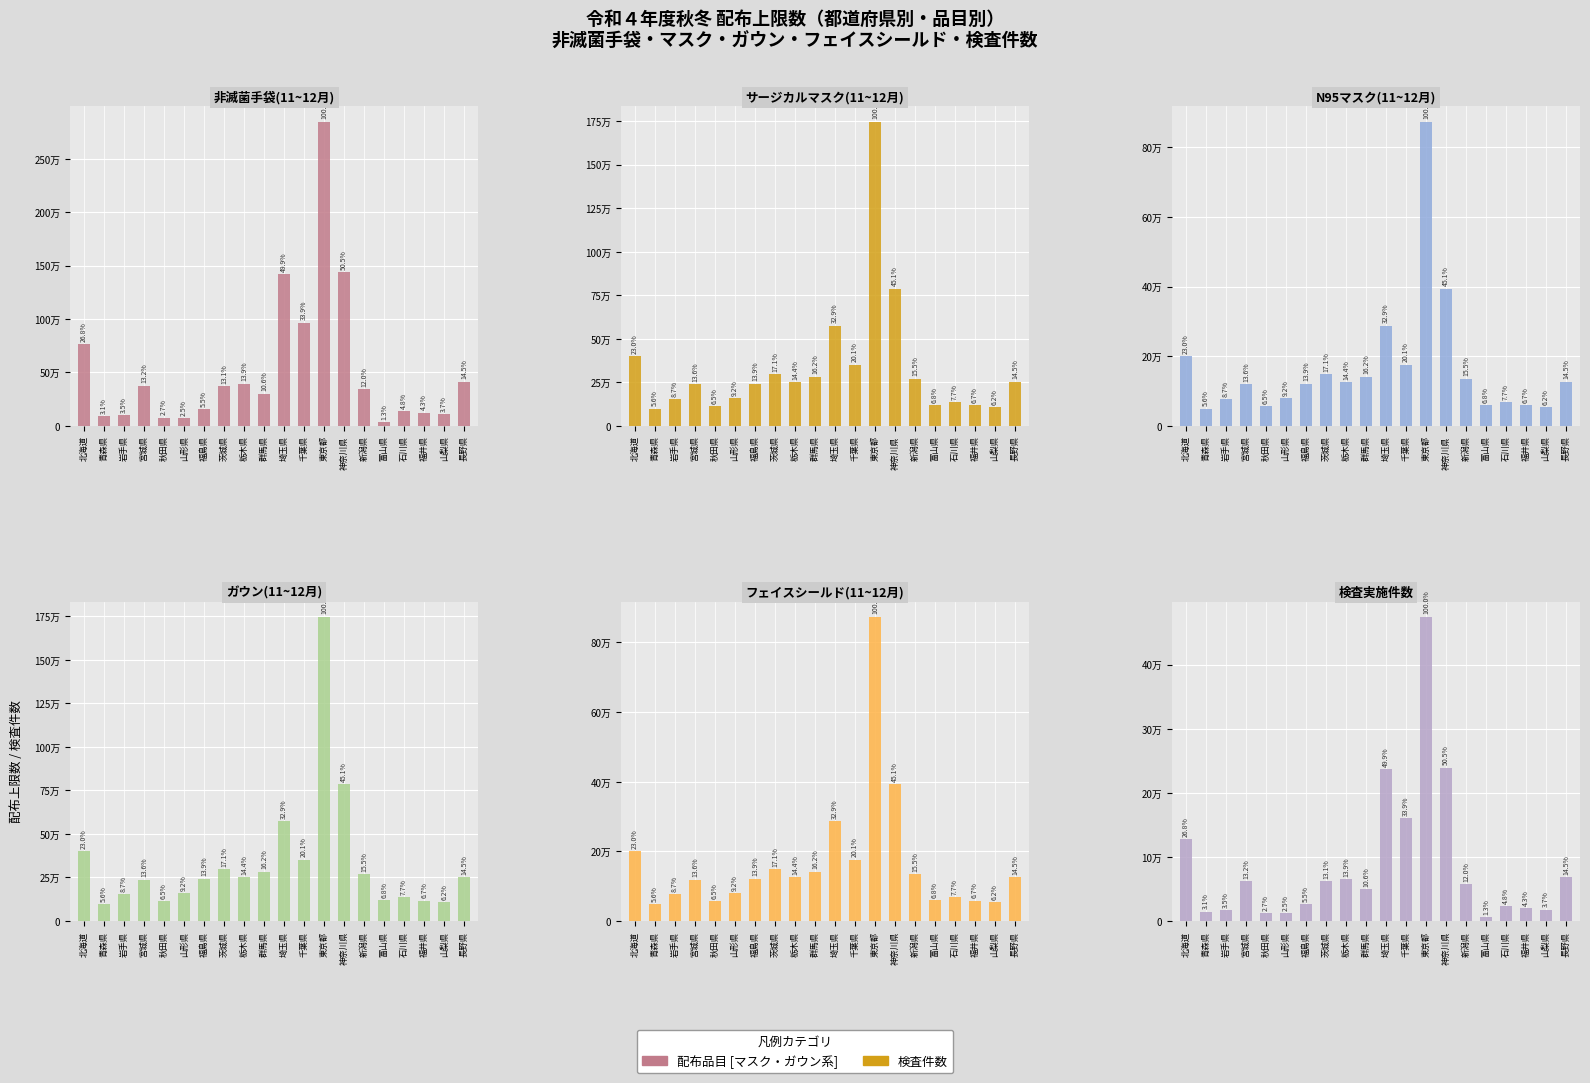

Reading left to right, transcribe all the data shown in this chart.

非滅菌手袋(11~12月): 北海道=763200	青森県=87900	岩手県=98800	宮城県=375000	秋田県=76900	山形県=71700	福島県=156200	茨城県=373100	栃木県=394500	群馬県=300800	埼玉県=1419500	千葉県=964600	東京都=2847100	神奈川県=1436700	新潟県=341900	富山県=37100	石川県=137500	福井県=123000	山梨県=106600	長野県=413600
サージカルマスク(11~12月): 北海道=401200	青森県=98100	岩手県=152700	宮城県=237600	秋田県=112800	山形県=160400	福島県=242700	茨城県=298300	栃木県=251100	群馬県=283000	埼玉県=575000	千葉県=351800	東京都=1746600	神奈川県=786900	新潟県=270900	富山県=118300	石川県=135100	福井県=117500	山梨県=108800	長野県=253700
N95マスク(11~12月): 北海道=200600	青森県=49100	岩手県=76400	宮城県=118800	秋田県=56400	山形県=80200	福島県=121400	茨城県=149200	栃木県=125600	群馬県=141500	埼玉県=287500	千葉県=175900	東京都=873300	神奈川県=393500	新潟県=135500	富山県=59200	石川県=67600	福井県=58800	山梨県=54400	長野県=126900
ガウン(11~12月): 北海道=401200	青森県=98100	岩手県=152700	宮城県=237600	秋田県=112800	山形県=160400	福島県=242700	茨城県=298300	栃木県=251100	群馬県=283000	埼玉県=575000	千葉県=351800	東京都=1746600	神奈川県=786900	新潟県=270900	富山県=118300	石川県=135100	福井県=117500	山梨県=108800	長野県=253700
フェイスシールド(11~12月): 北海道=200600	青森県=49100	岩手県=76400	宮城県=118800	秋田県=56400	山形県=80200	福島県=121400	茨城県=149200	栃木県=125600	群馬県=141500	埼玉県=287500	千葉県=175900	東京都=873300	神奈川県=393500	新潟県=135500	富山県=59200	石川県=67600	福井県=58800	山梨県=54400	長野県=126900
検査実施件数: 北海道=127192	青森県=14636	岩手県=16458	宮城県=62489	秋田県=12814	山形県=11949	福島県=26032	茨城県=62183	栃木県=65741	群馬県=50118	埼玉県=236577	千葉県=160765	東京都=474515	神奈川県=239435	新潟県=56983	富山県=6179	石川県=22908	福井県=20491	山梨県=17761	長野県=68923